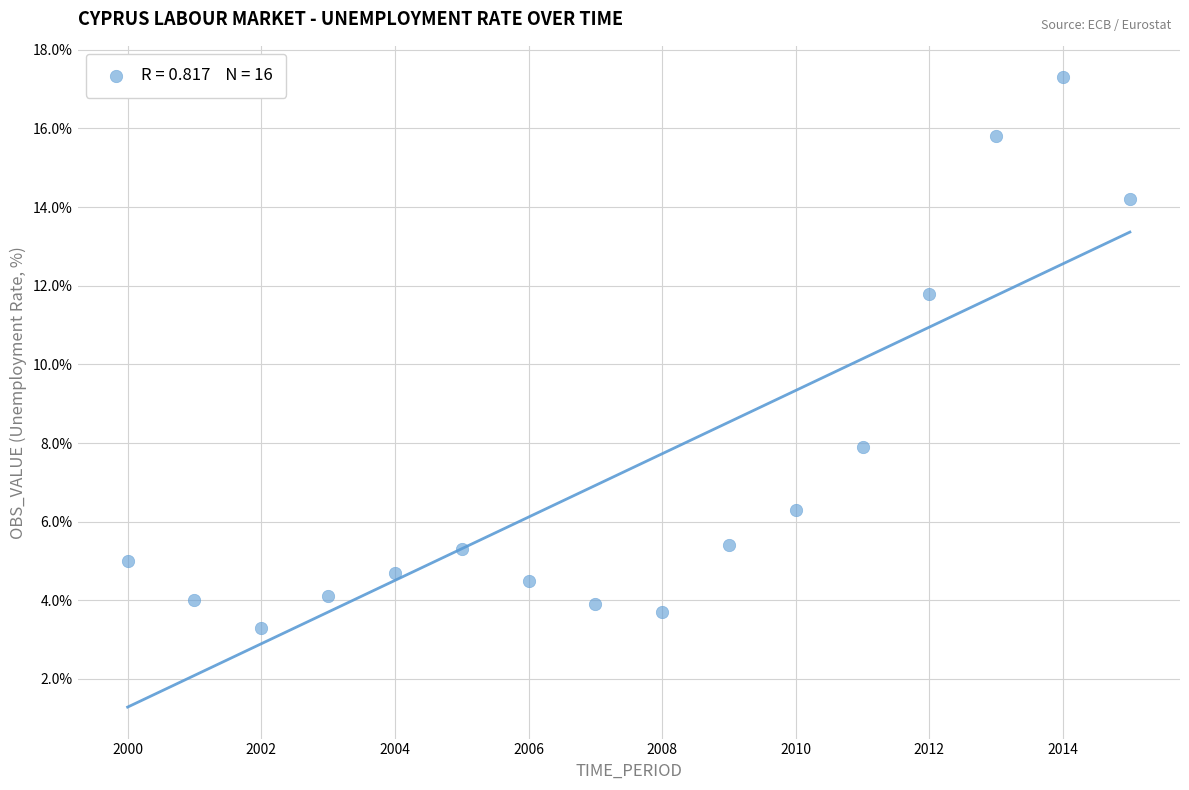

What Y value in the scatter plot is closest to 10?

11.8